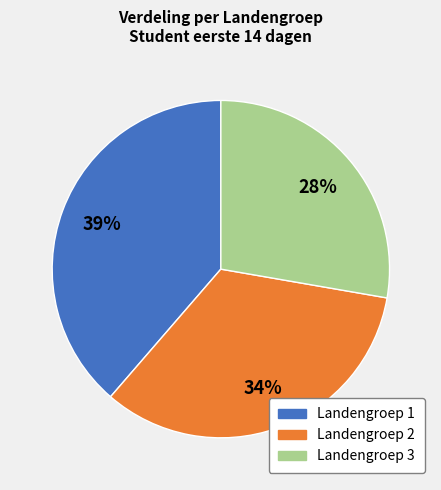

What is the largest slice in the pie chart?

Landengroep 1